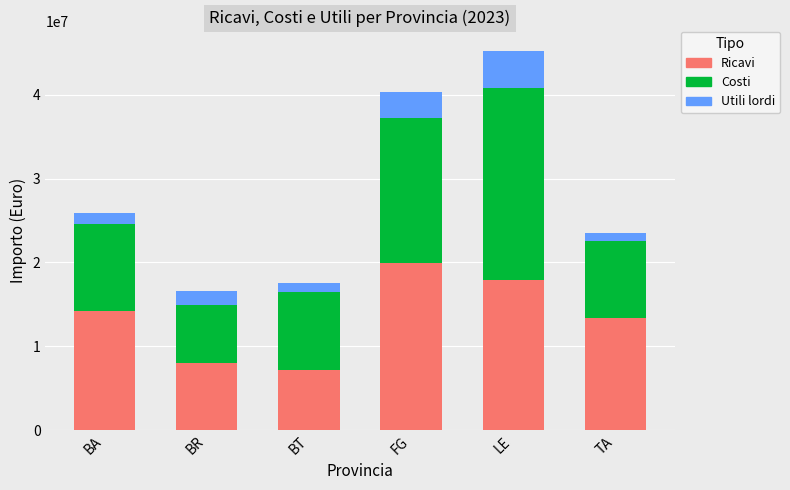

What is the difference between the Ricavi values at FG and BR?

11894441.1